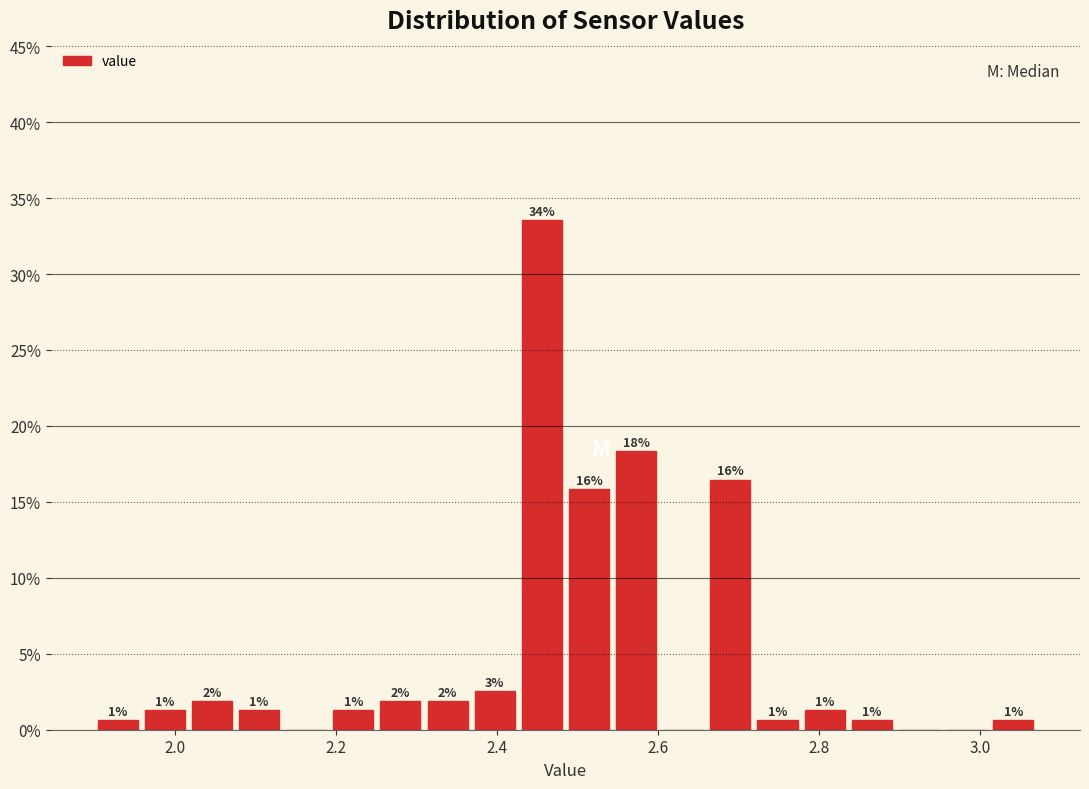

Read against the x-axis, roughly where is the centre of the tallest bar?

2.46